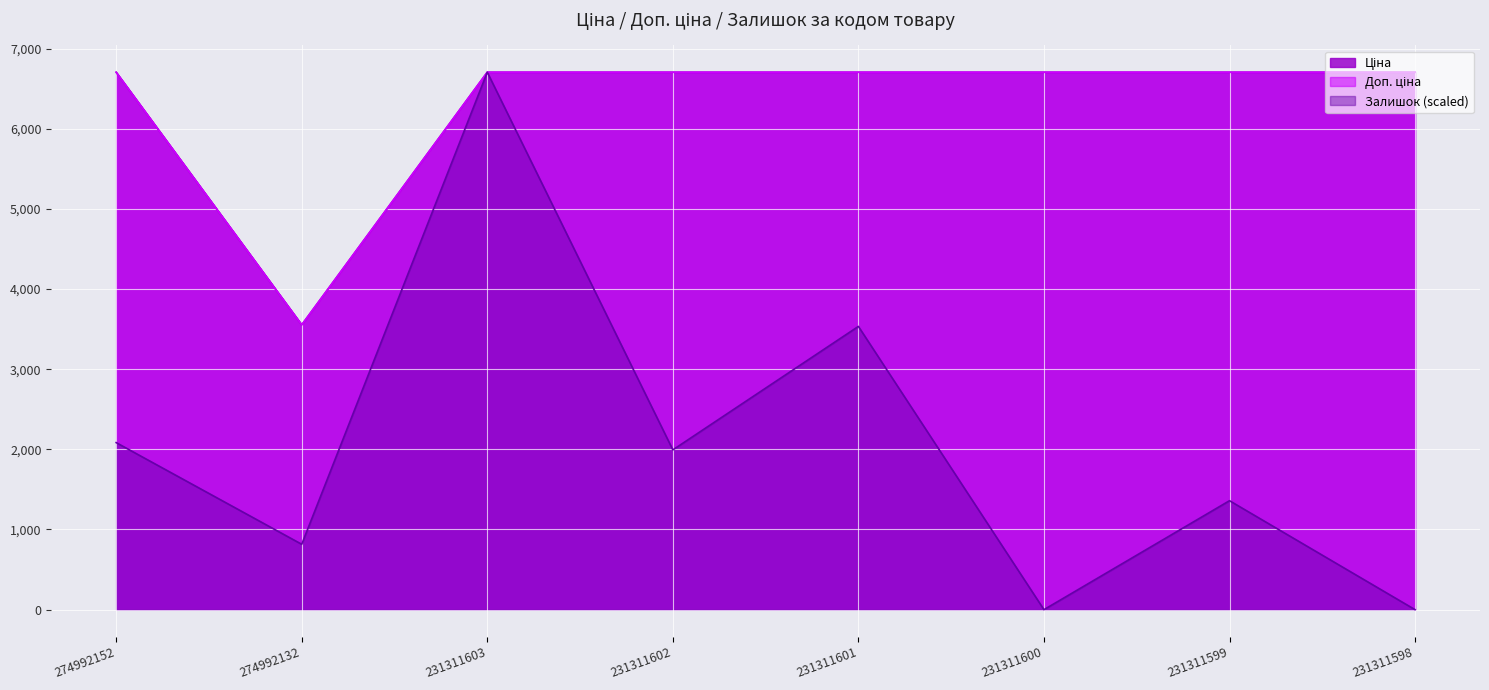

How many lines are shown in the chart?

3